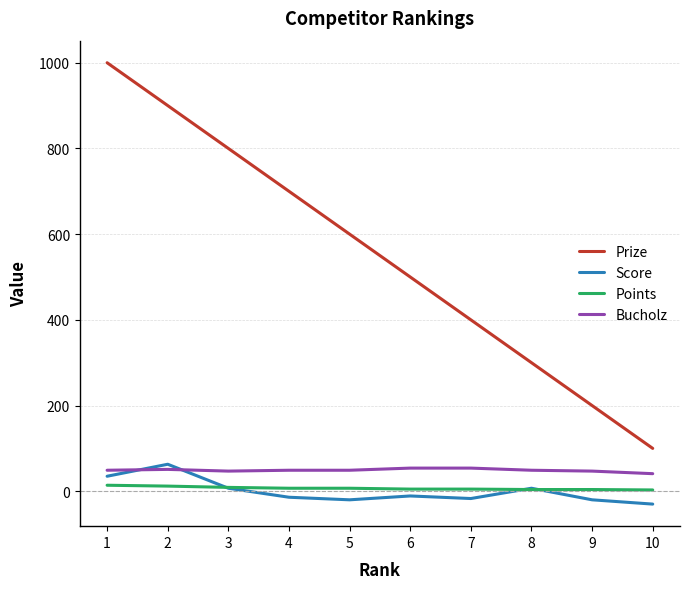

The Prize series shows 137 at 7. True or false?

False